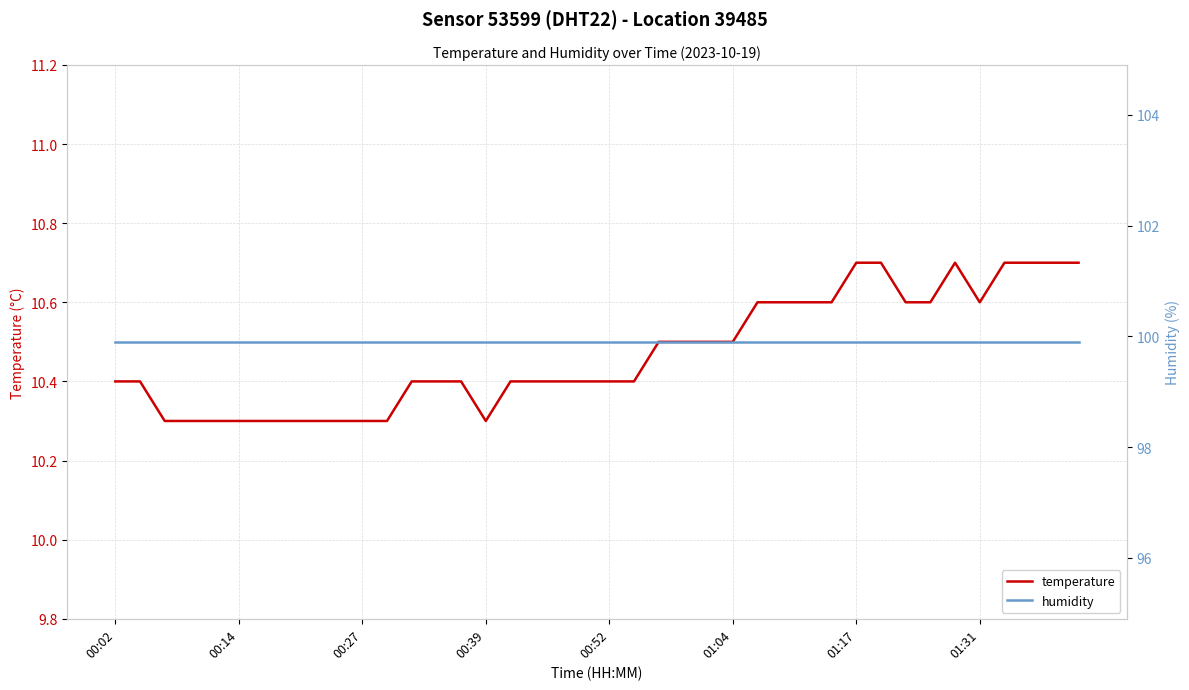

How many data points does each series have?

40